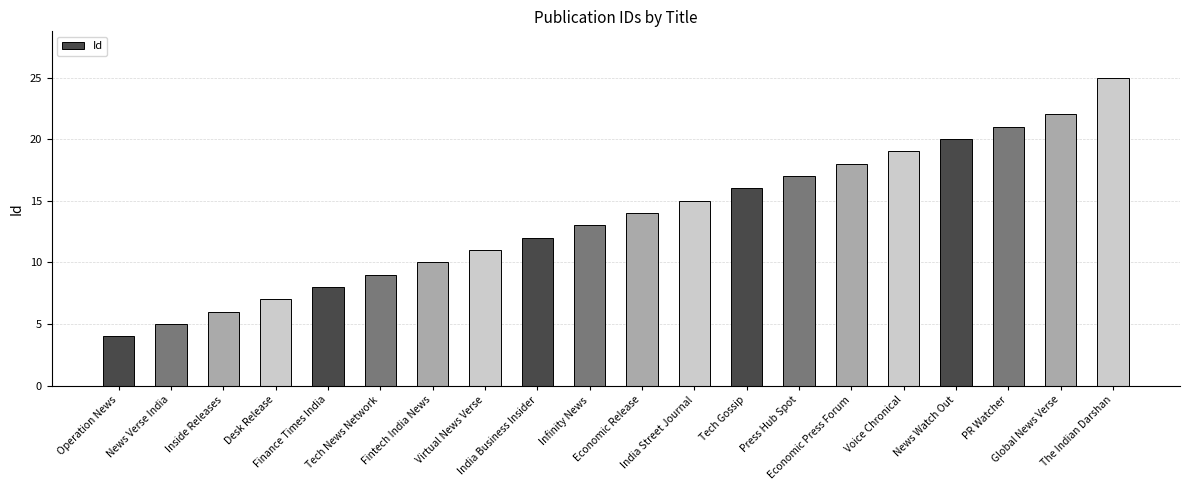

Count the number of categories in the chart.

20